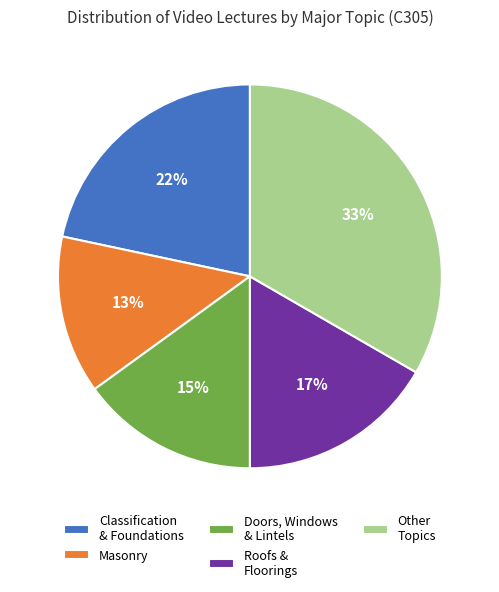

Which category has the smallest portion of the pie?

Masonry